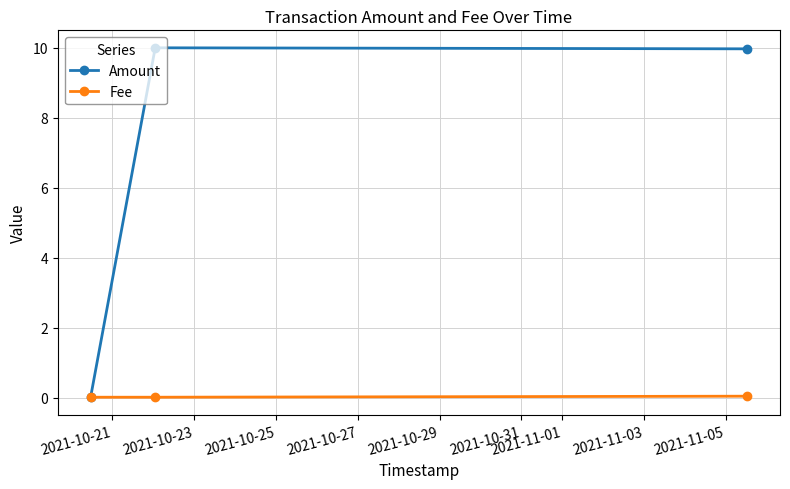

What is the greatest value displayed?

10.0